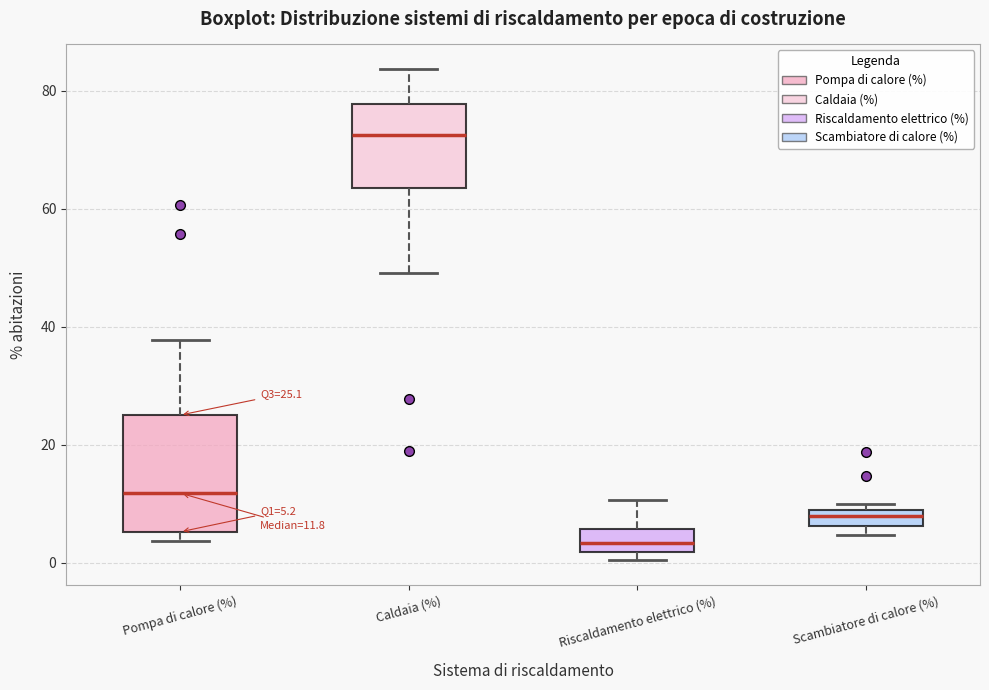

Which box has the highest median line?

Caldaia (%)